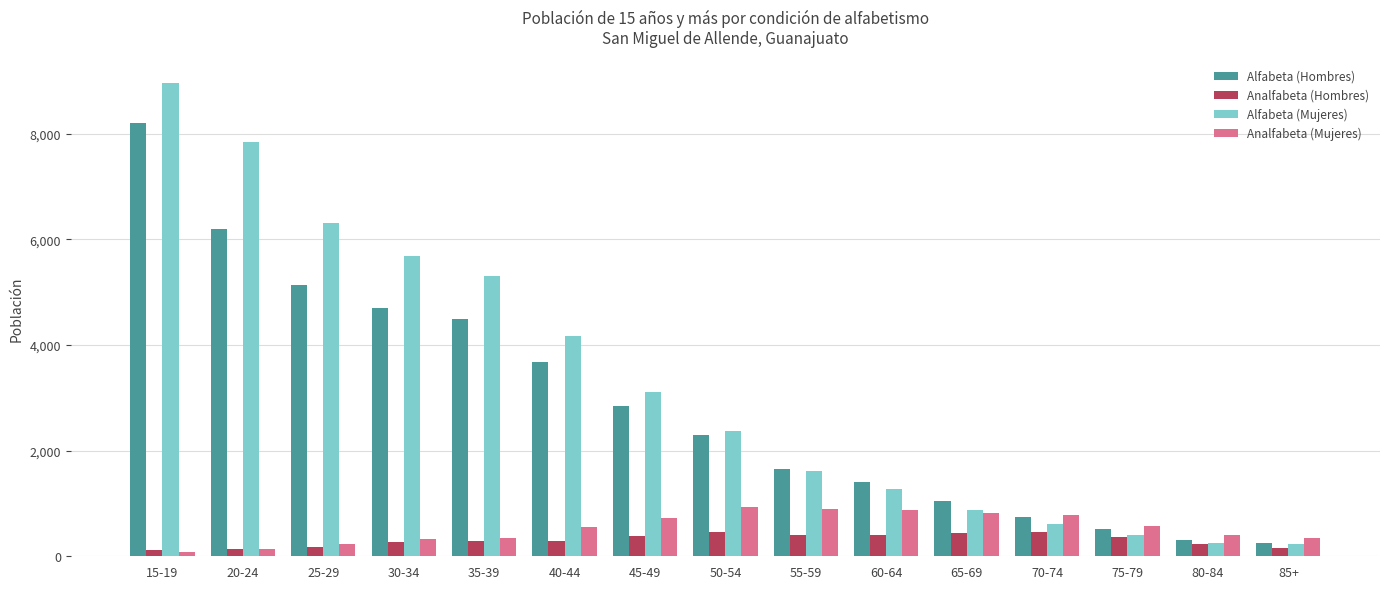

At which label is Alfabeta (Mujeres) closest to 4599?

40-44